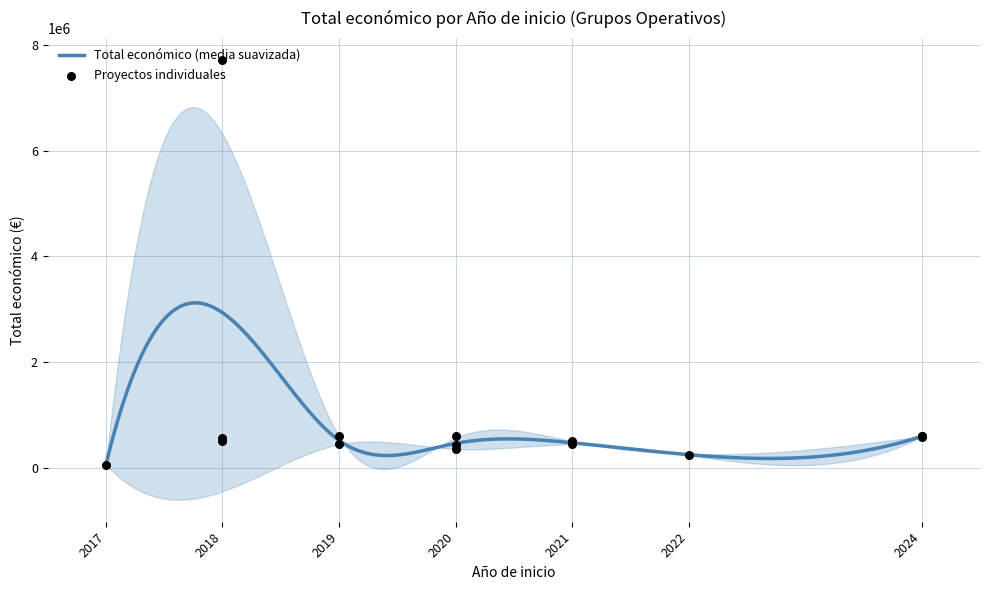

What is the change in value from 2017 to 2018?

+455582